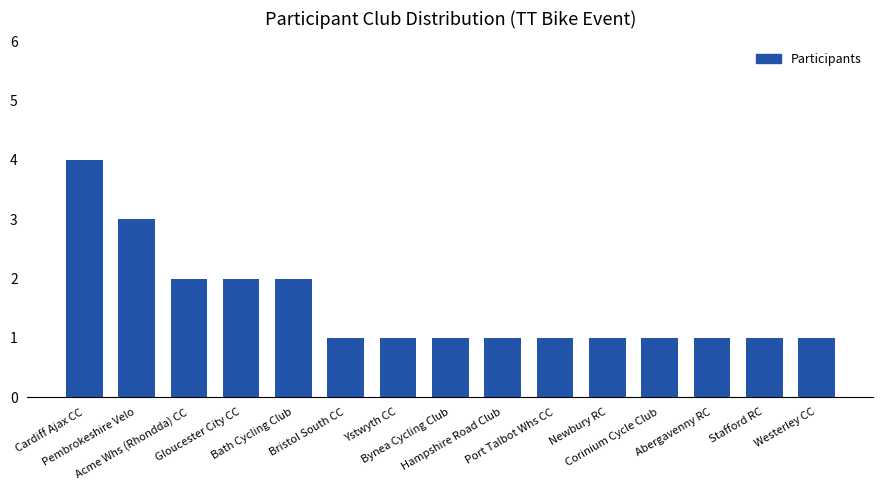

Are the bars grouped side by side (vs. stacked)?

No